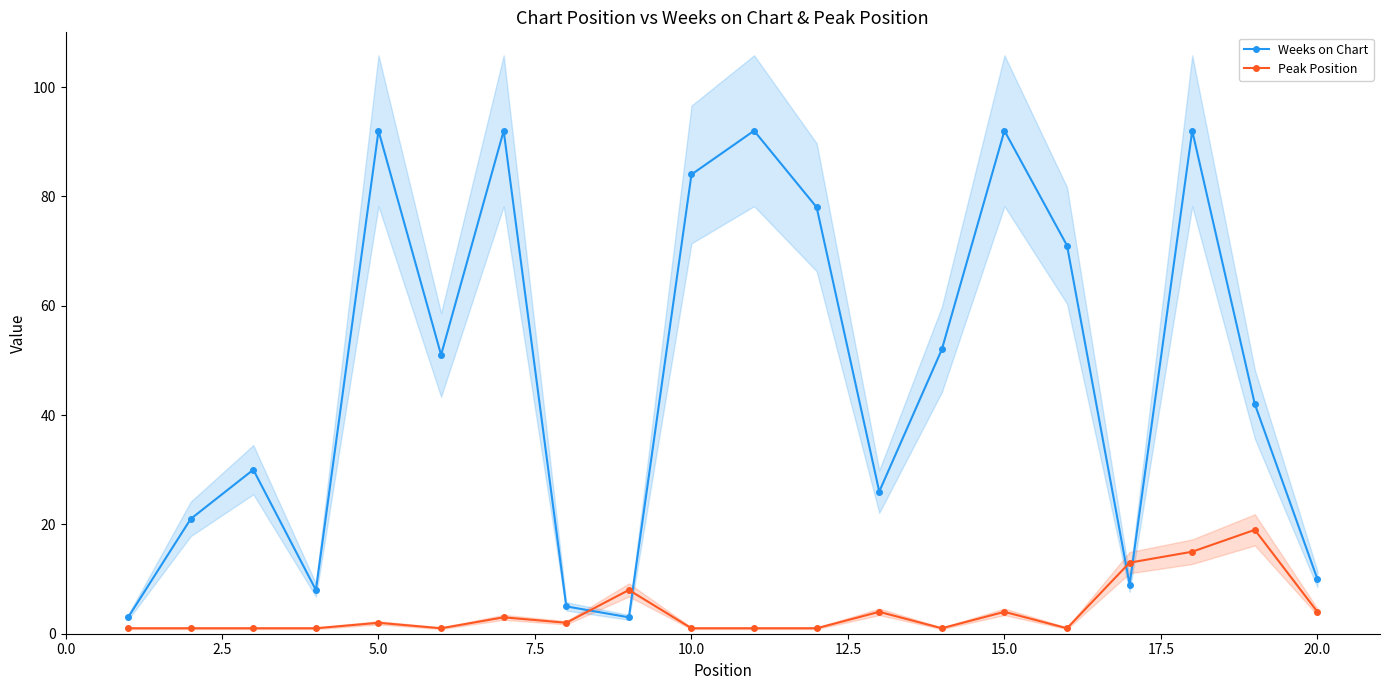

True or false: Weeks on Chart and Peak Position cross at least once.

True